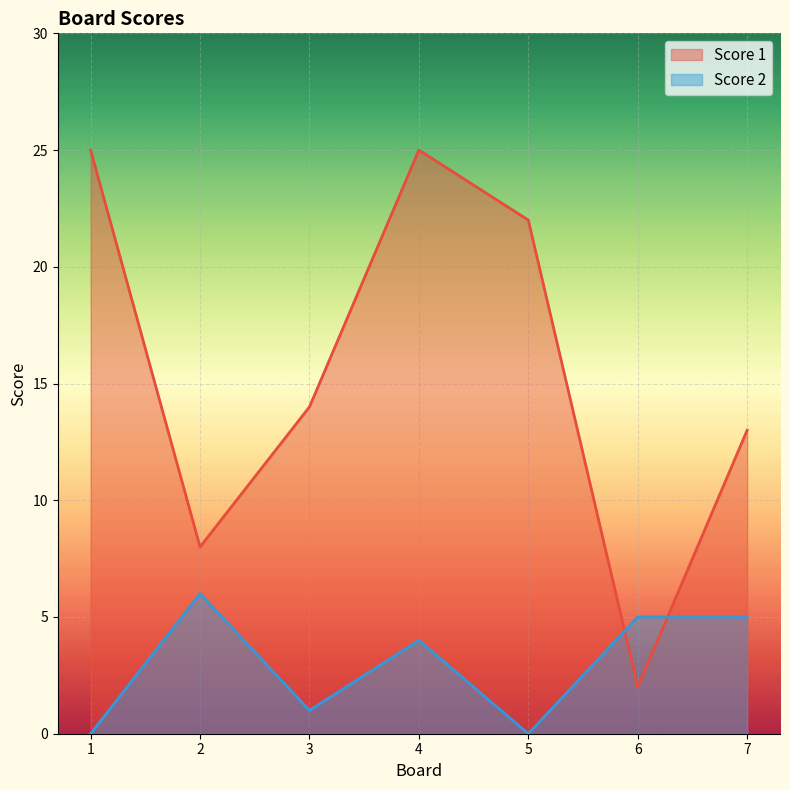

Rank the series by their maximum value, from highest to lowest.

Score 1, Score 2